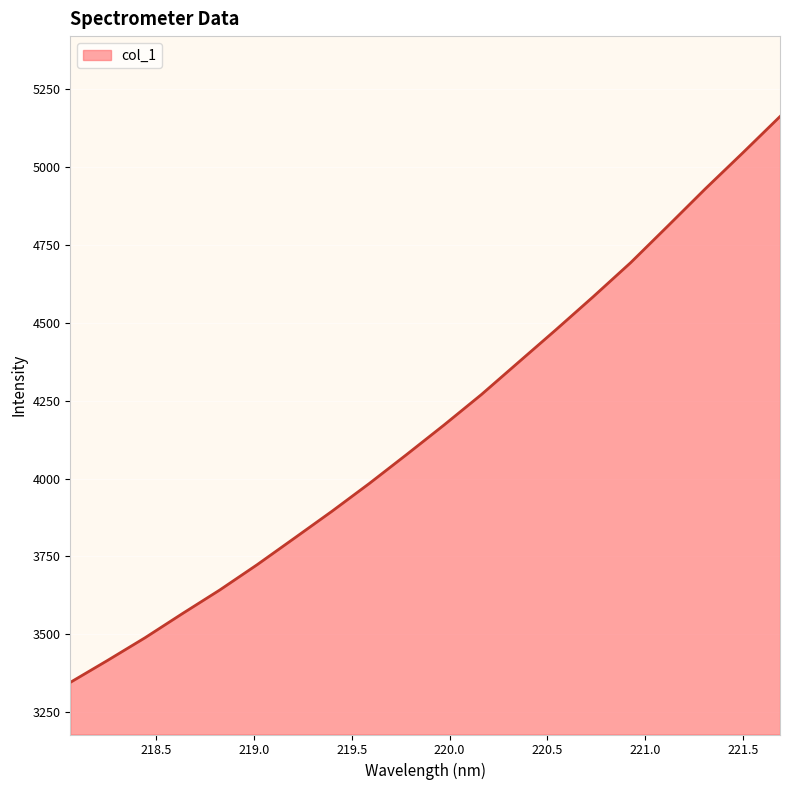

What is the maximum value shown in the chart?

5162.0